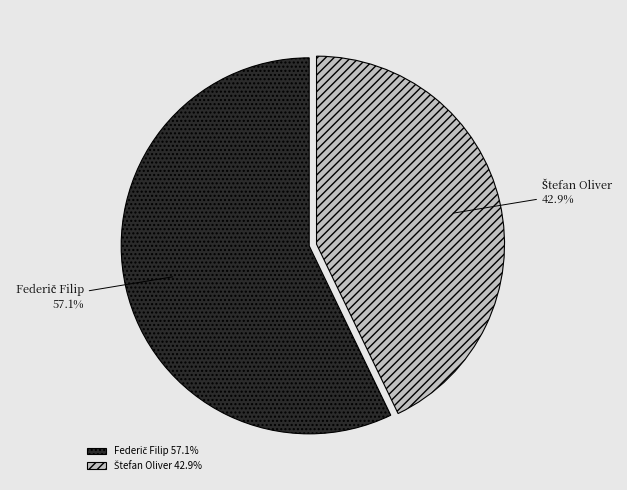

To the nearest percent, what is the difference between the largest and smallest slice percentages?

14%